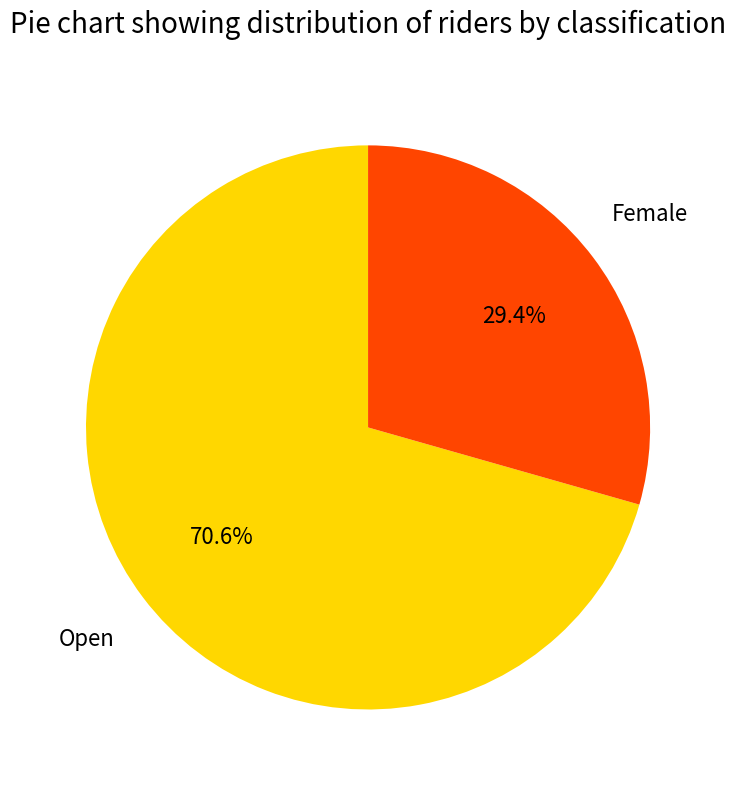

Rank the categories by value from lowest to highest.

Female, Open